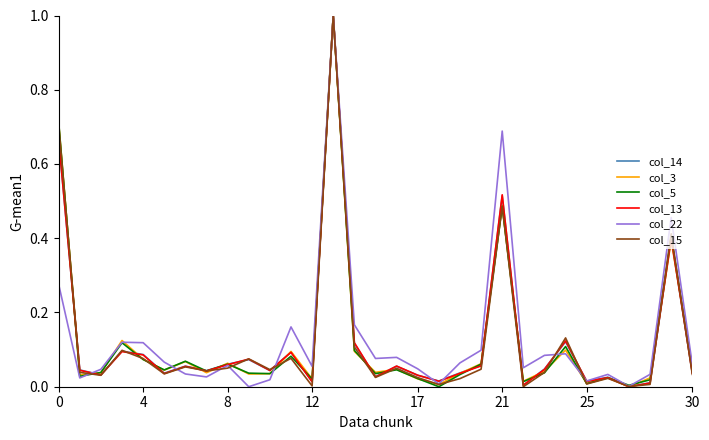

What is the greatest value displayed?

1.0